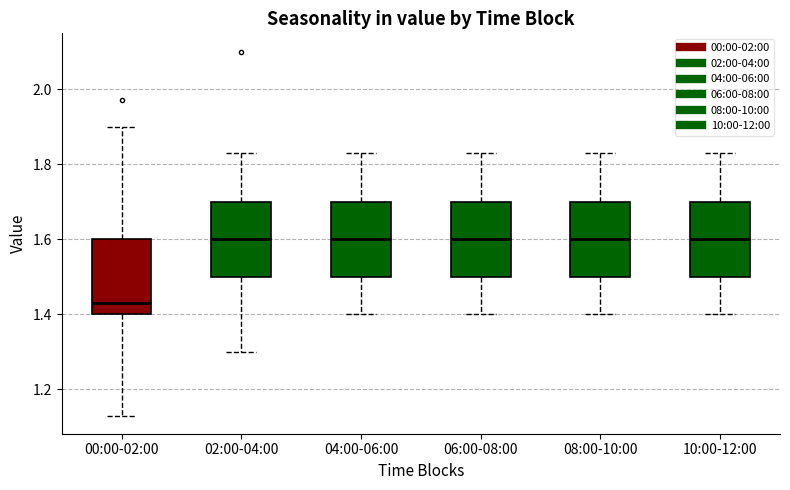

Reading left to right, transcribe this box plot: for each box, give where its median line is, the range the box spans, and where its two whiskers end, as read against the y-axis. The values are not printed on the chart, so give them approximately, as read against the axis.

00:00-02:00: median 1.44, box 1.40 to 1.60, whiskers 1.14 to 1.90
02:00-04:00: median 1.60, box 1.50 to 1.70, whiskers 1.30 to 1.84
04:00-06:00: median 1.60, box 1.50 to 1.70, whiskers 1.40 to 1.84
06:00-08:00: median 1.60, box 1.50 to 1.70, whiskers 1.40 to 1.84
08:00-10:00: median 1.60, box 1.50 to 1.70, whiskers 1.40 to 1.84
10:00-12:00: median 1.60, box 1.50 to 1.70, whiskers 1.40 to 1.84